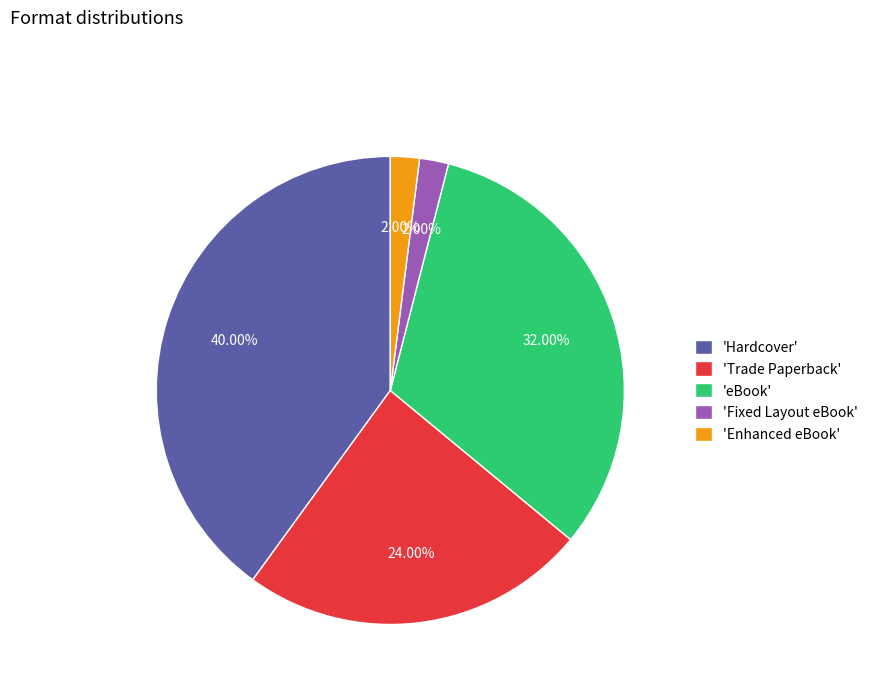

Between 'Trade Paperback' and 'Fixed Layout eBook', which is larger?

'Trade Paperback'